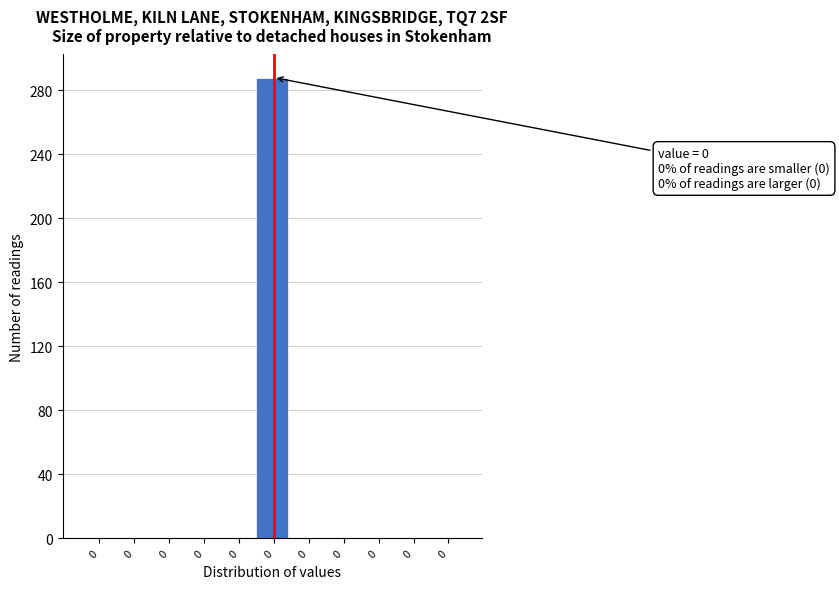

Are the bars horizontal?

No